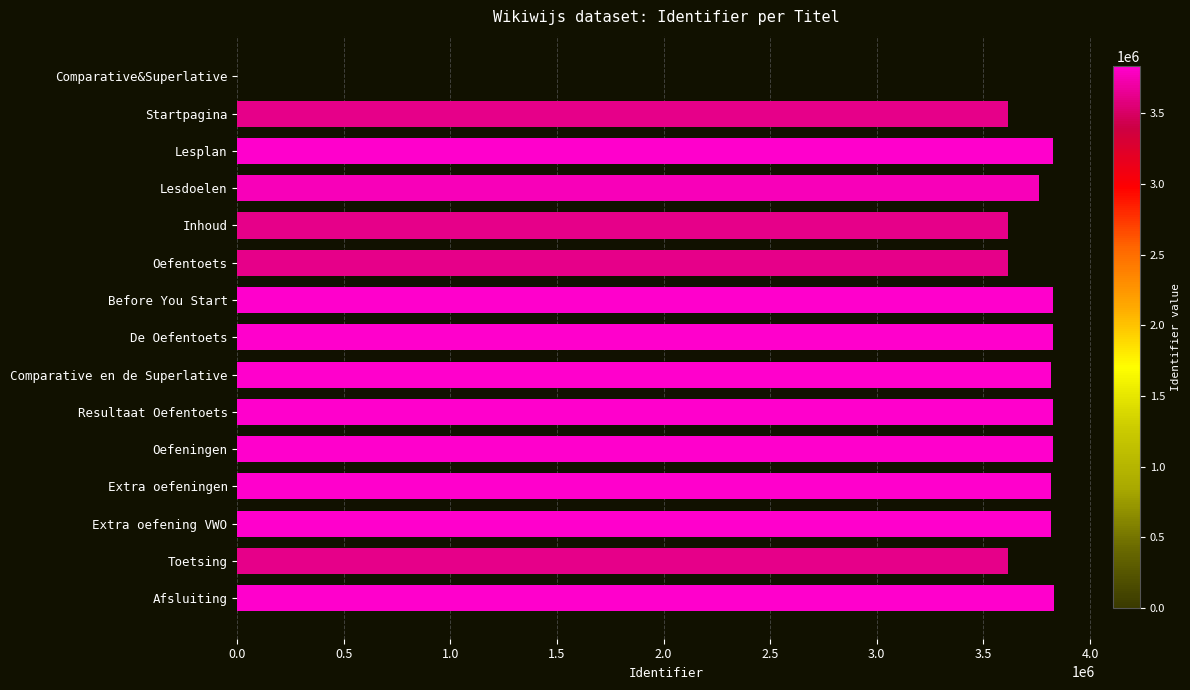

What is the sum of all values?

52651006